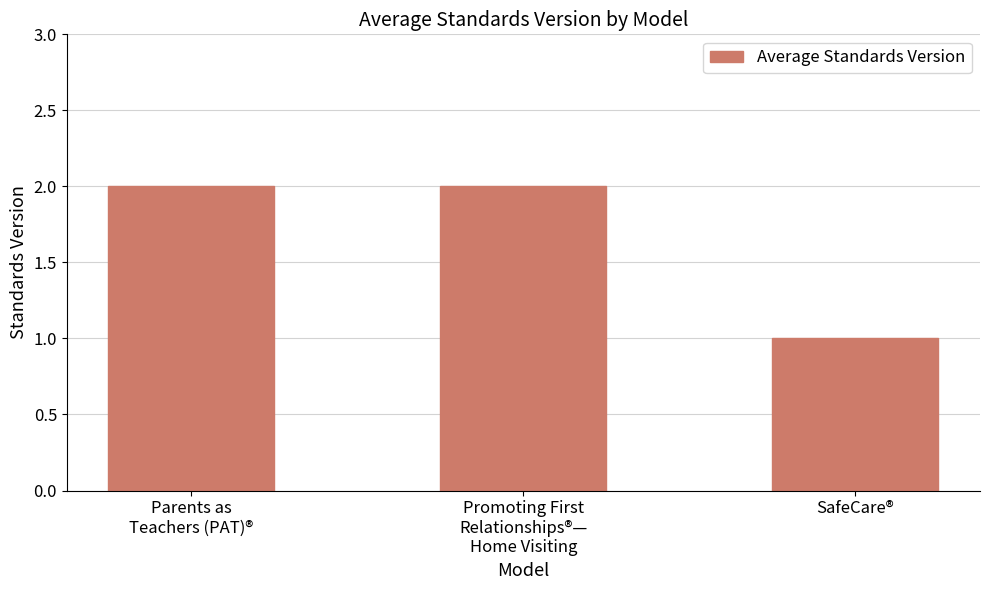

What is the sum of the values at SafeCare® and Parents as
Teachers (PAT)®?

3